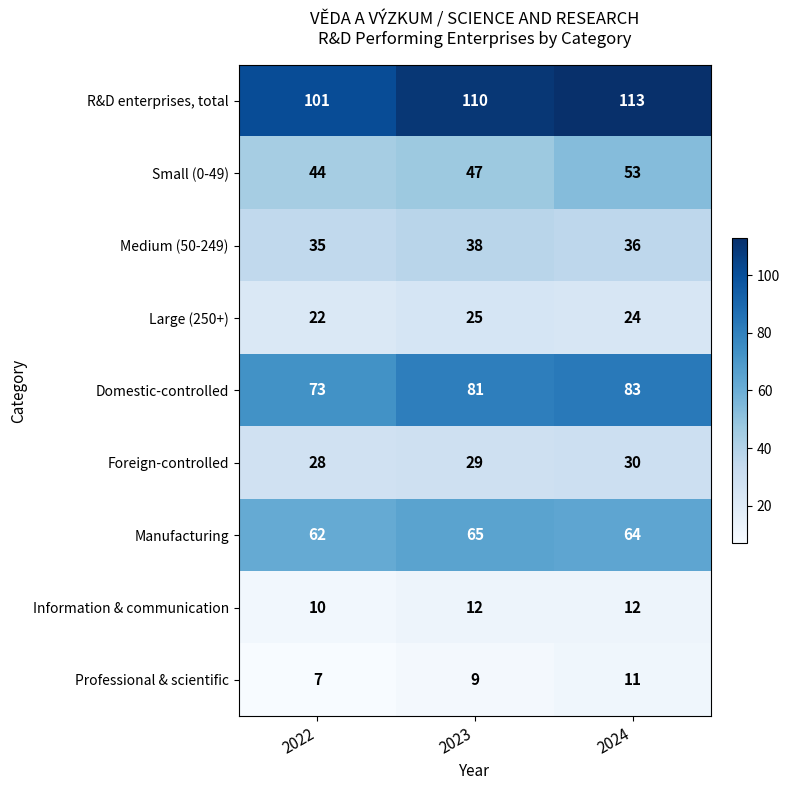

How many series are shown in this chart?

9